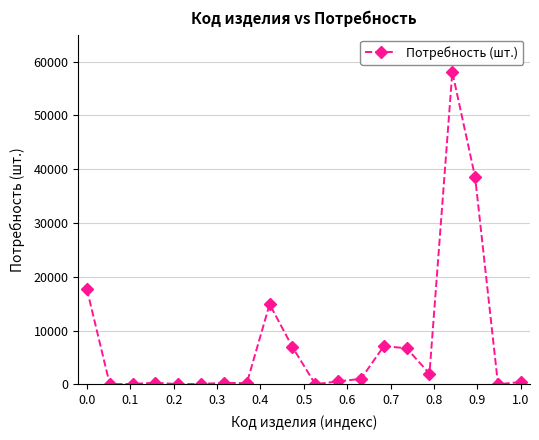

True or false: the data has more than 0 interior local peaks.

True